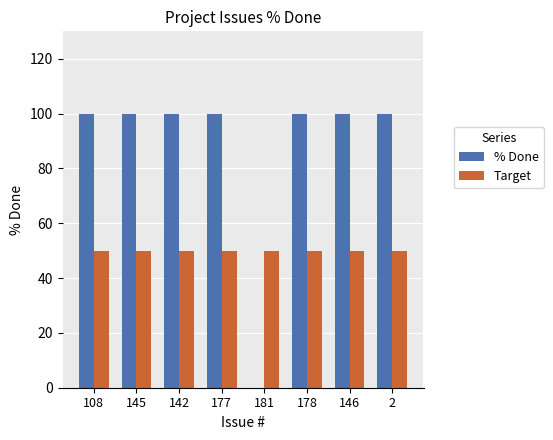

True or false: Target has a value of 50 at 177.

True